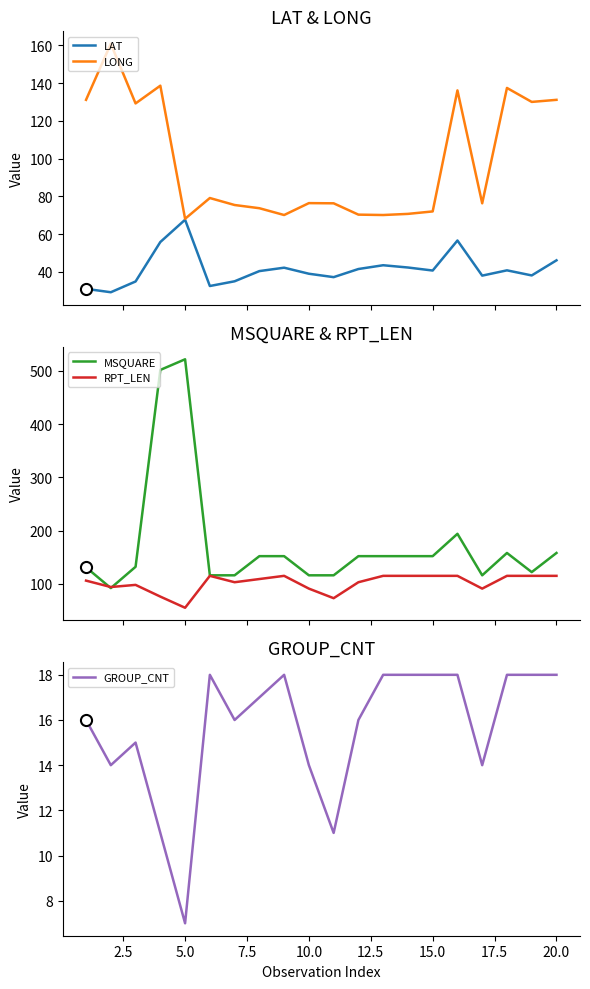

Which category has the lowest value in the GROUP_CNT series?

5.0